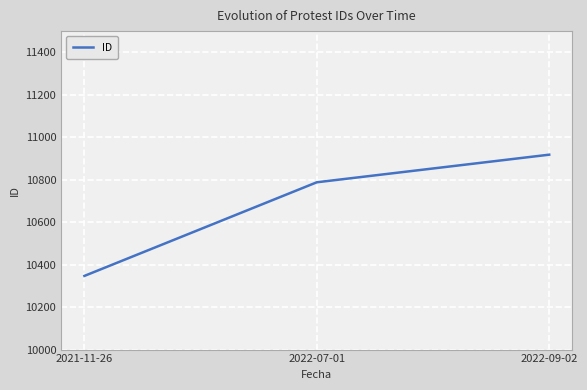

The value at 2022-07-01 is 4679. True or false?

False